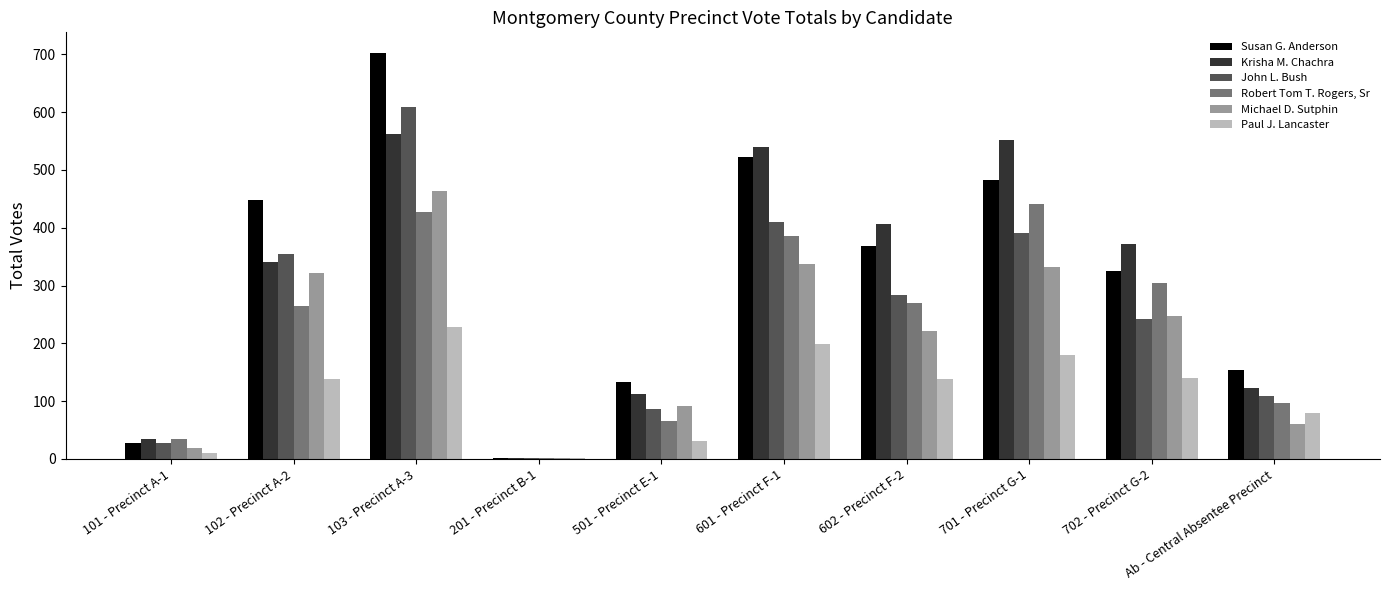

At which category is the sum across all series the highest?

103 - Precinct A-3